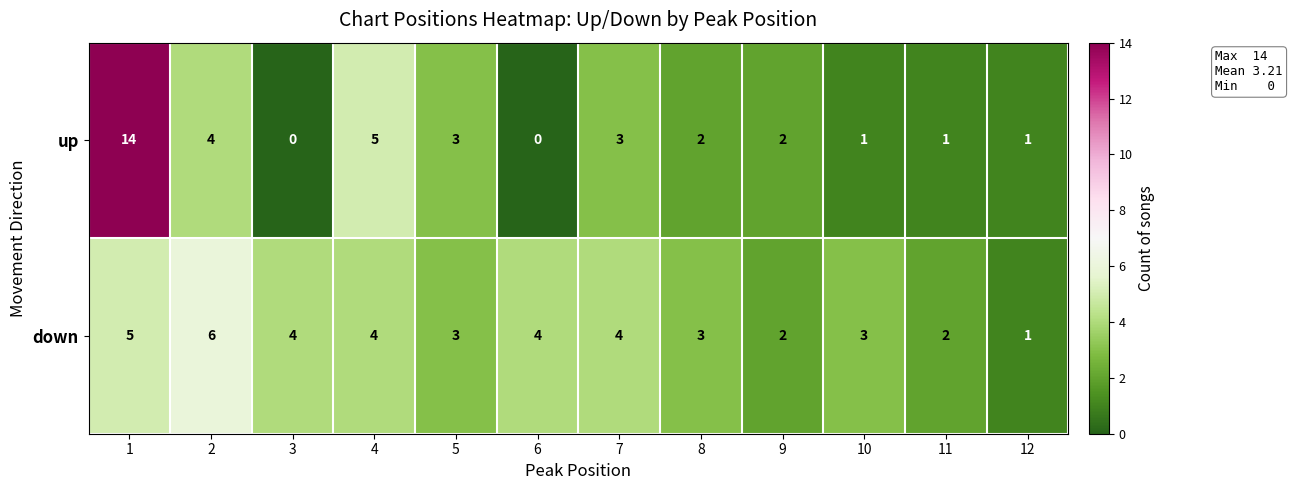

At 11, list the series in order from smallest to largest.

up, down